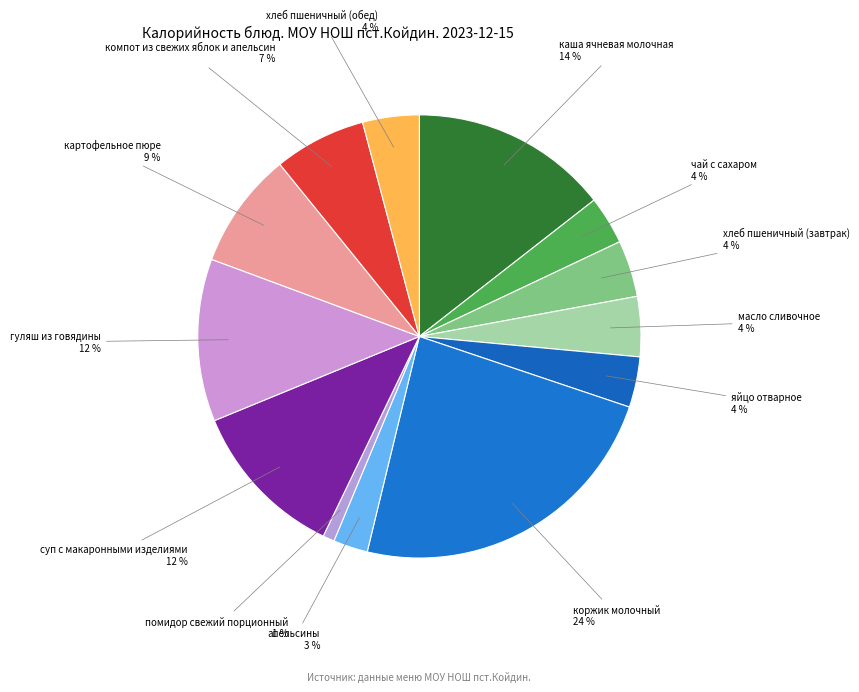

True or false: яйцо отварное accounts for 4% of the total.

True